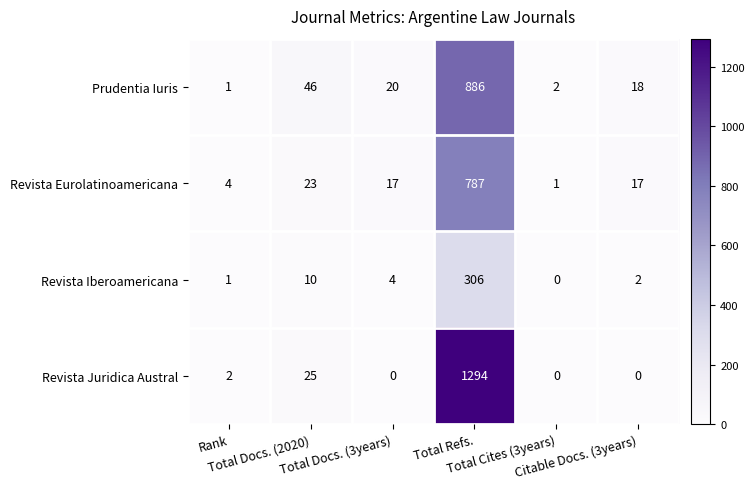

What is the greatest value displayed?

1294